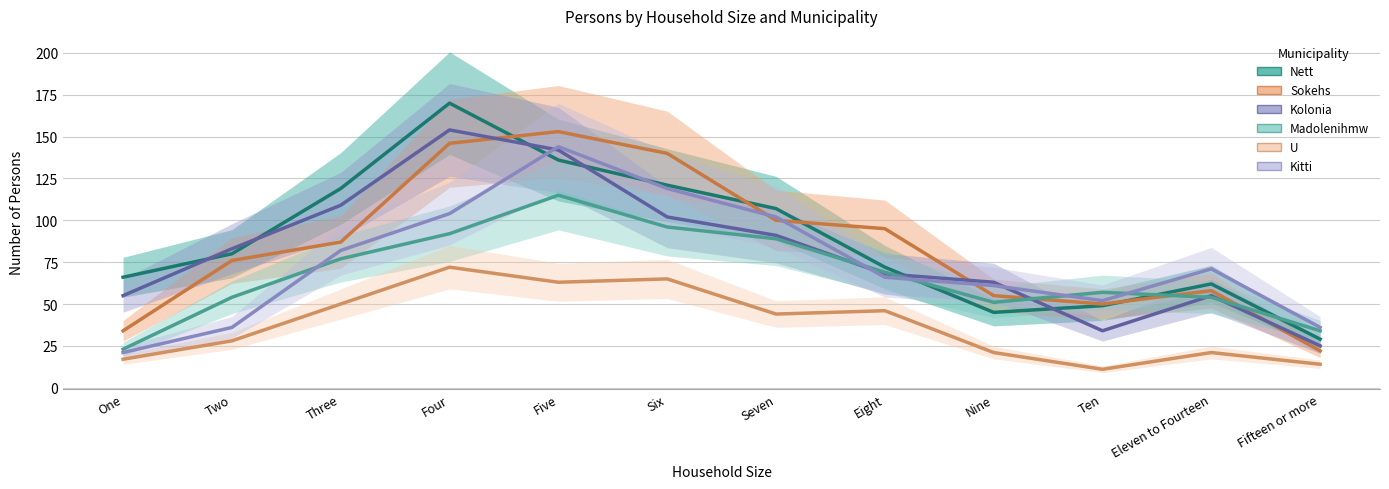

How many data points in Sokehs are above 87?

5